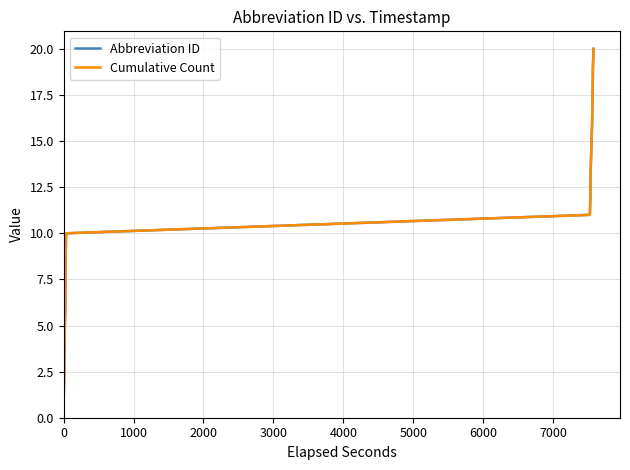

Rank the series by their maximum value, from lowest to highest.

Abbreviation ID, Cumulative Count